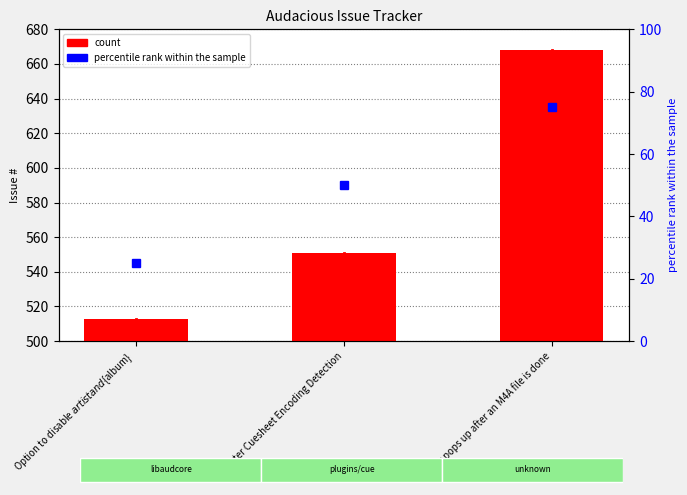

Reading left to right, extract all data points from this chart.

513	551	668